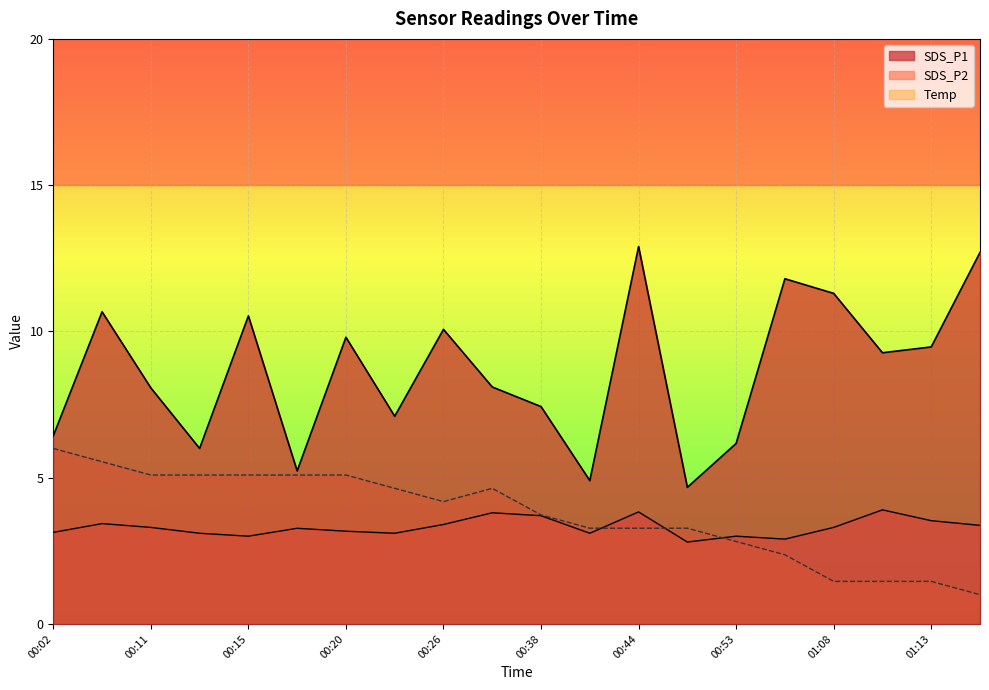

What position from the left is 00:18?

6